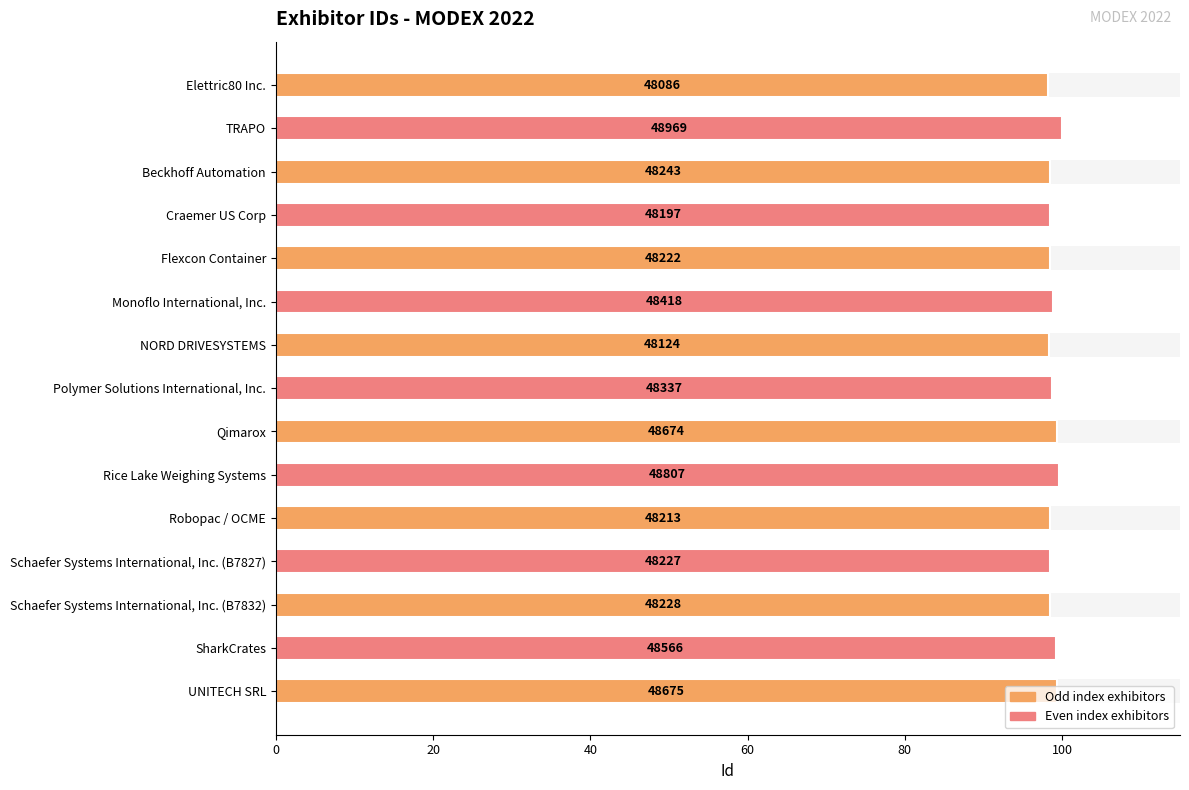

Does the chart contain stacked bars?

No